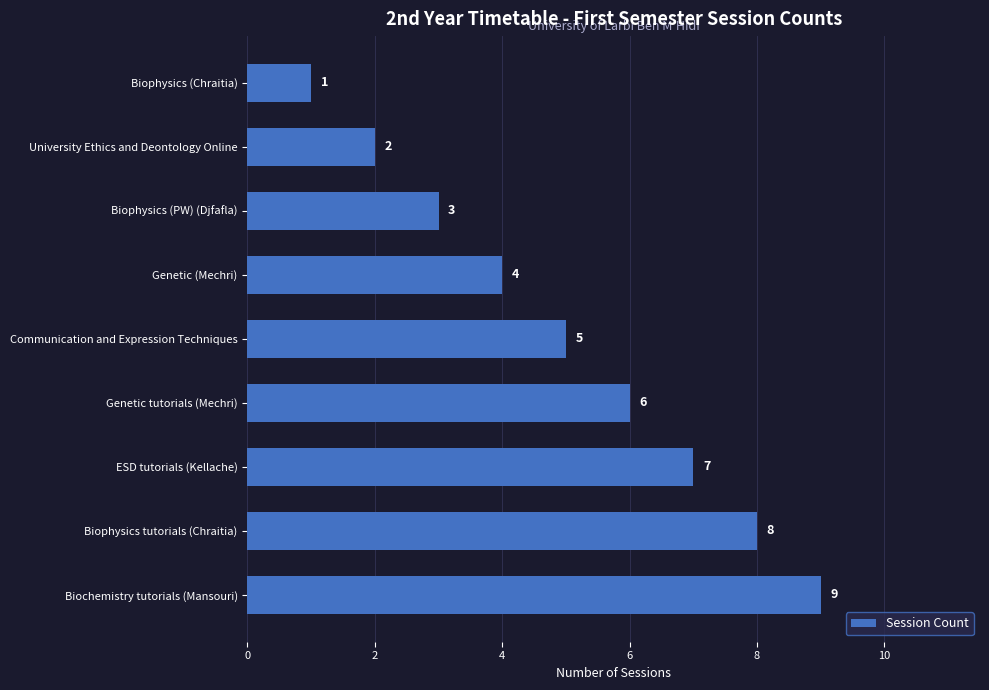

How many bars are there in total?

9